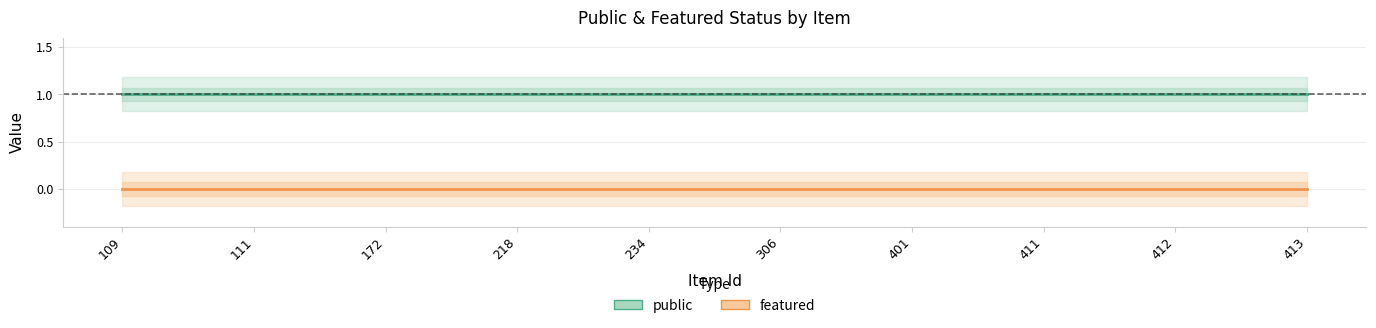

What is the value of the public point at the 8th from the left?

1